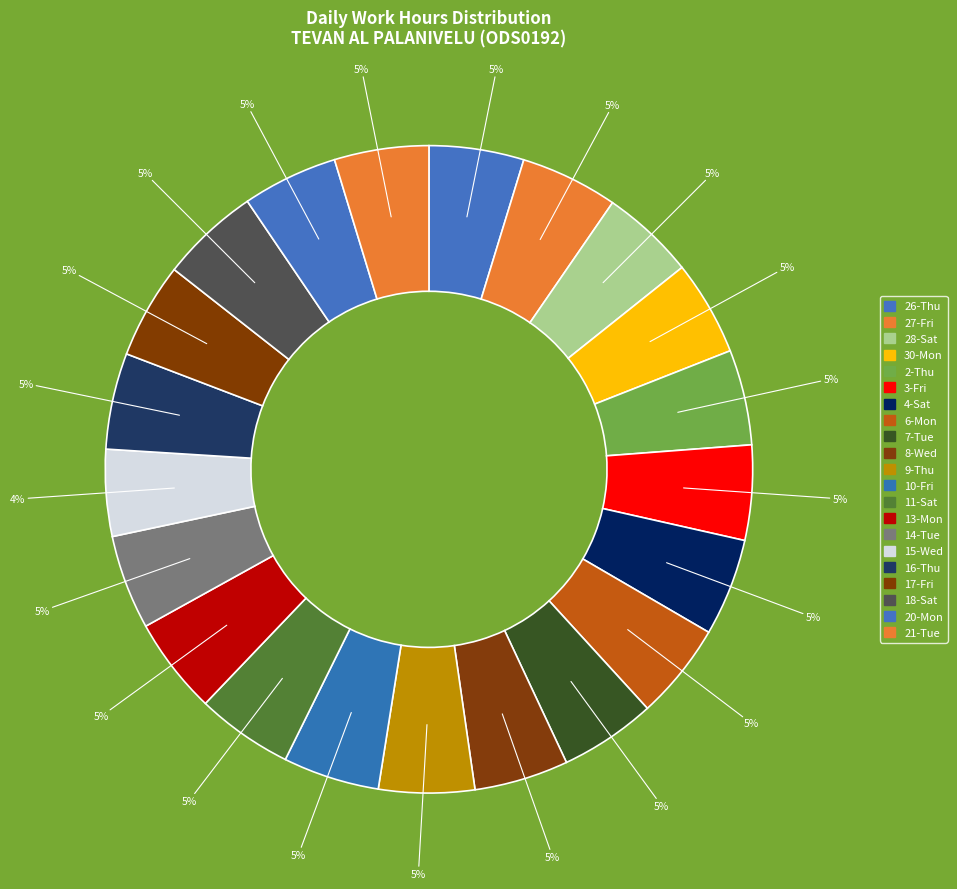

Which slice is the largest?

18-Sat